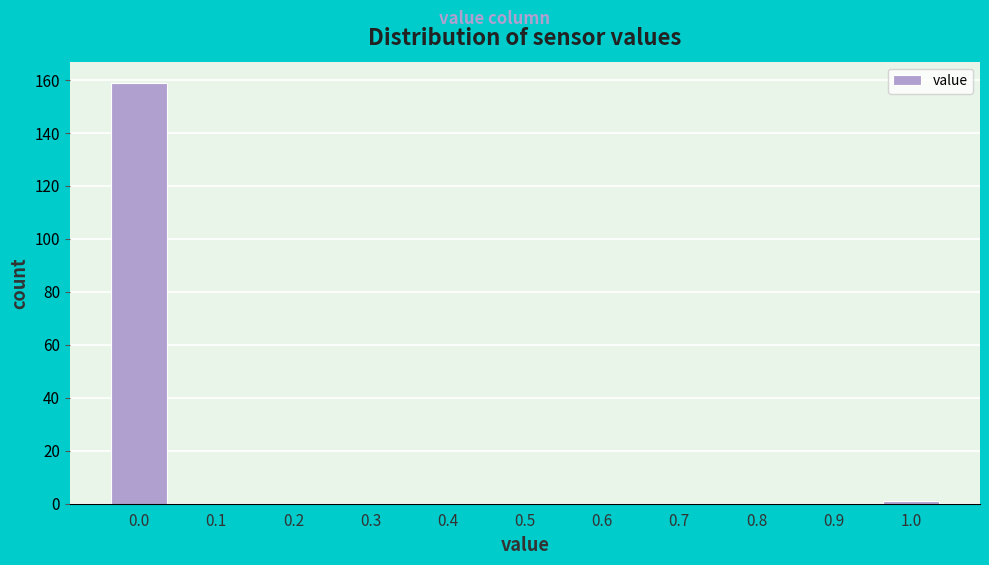

Reading left to right, transcribe this chart: for each bar, give the range it covers on the x-axis and its height. The values are not printed on the chart, so give them approximately, as read against the axis.

-0.05 to 0.05: 160
0.05 to 0.15: 0
0.15 to 0.25: 0
0.25 to 0.35: 0
0.35 to 0.45: 0
0.45 to 0.55: 0
0.55 to 0.65: 0
0.65 to 0.75: 0
0.75 to 0.85: 0
0.85 to 0.95: 0
0.95 to 1.05: under 2